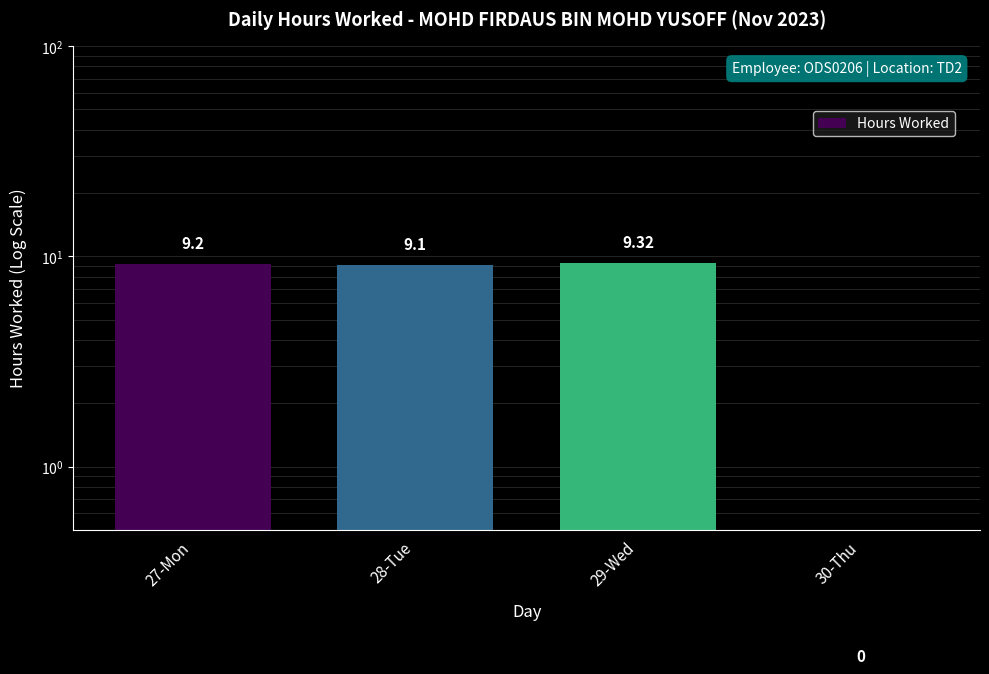

What is the label of the 4th bar from the left?

30-Thu